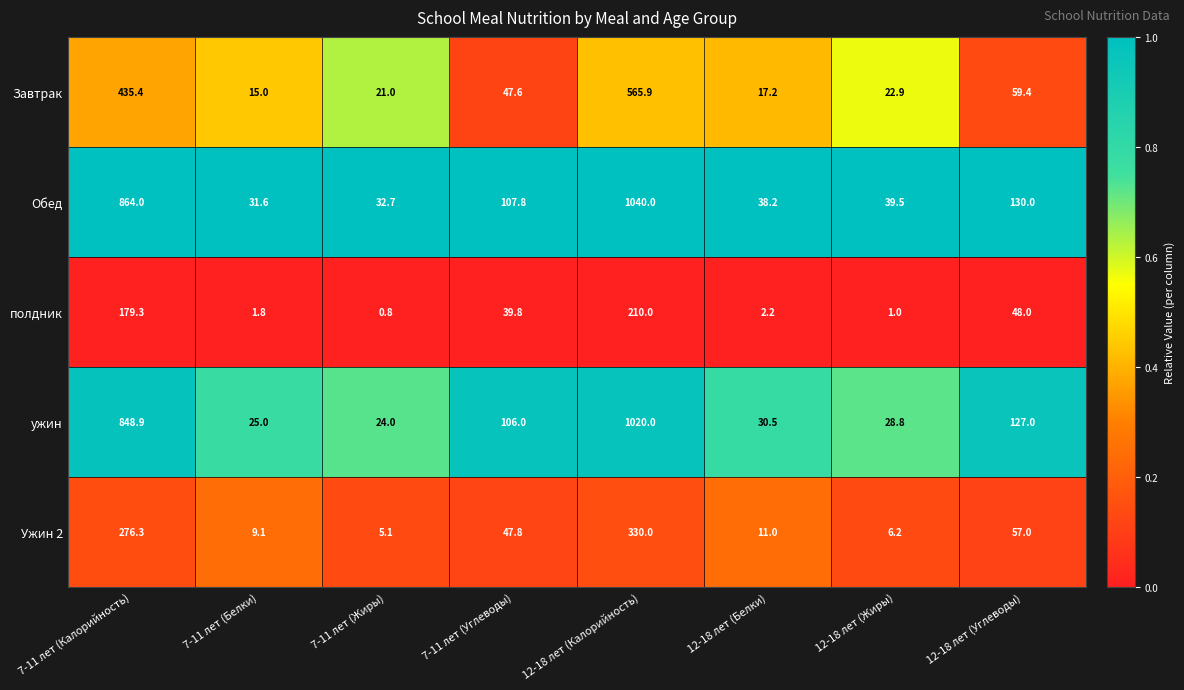

At how many categories does at least one series exceed 0?

8